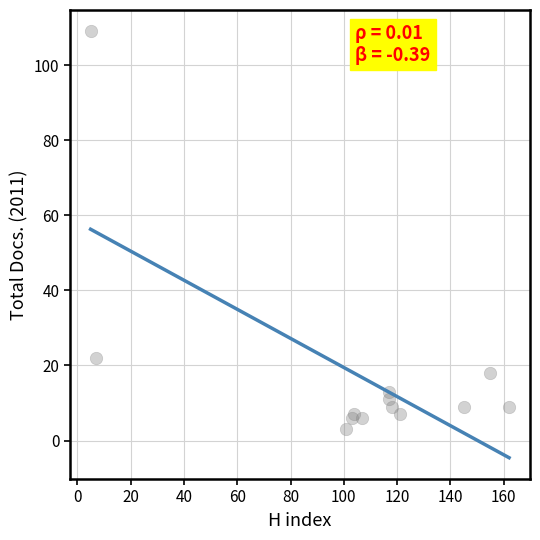

What Y value in the scatter plot is closest to 56?

22